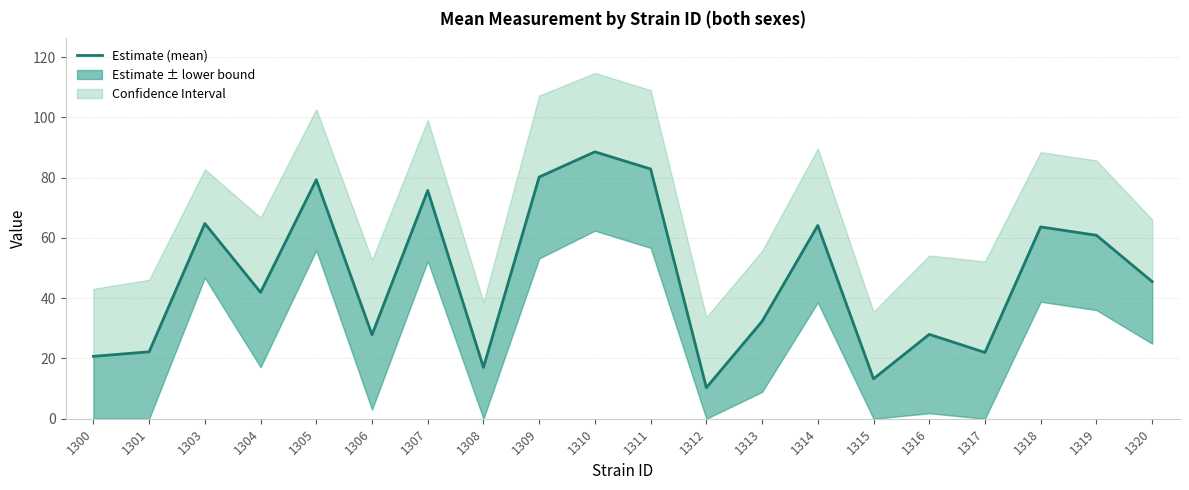

What is the maximum value shown in the chart?

88.5